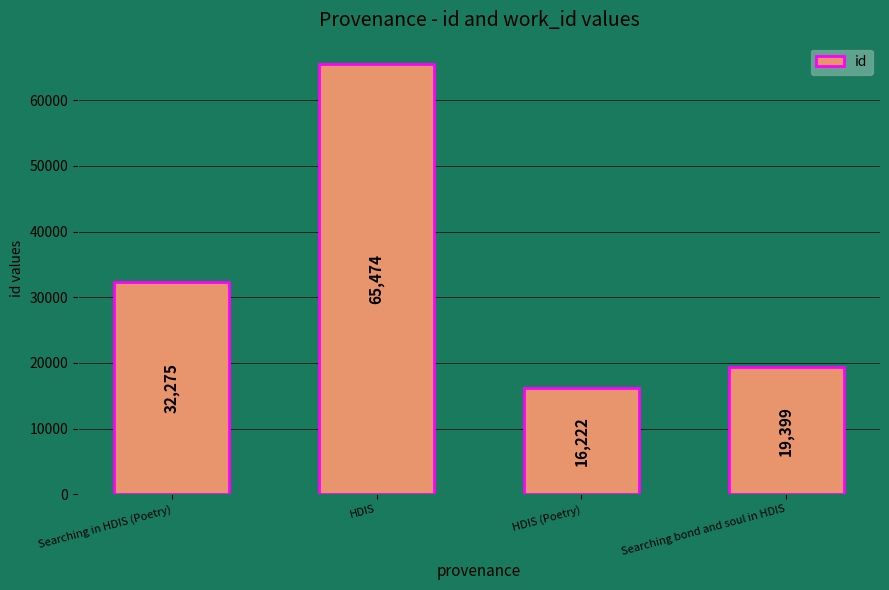

What is the smallest value displayed?

16222